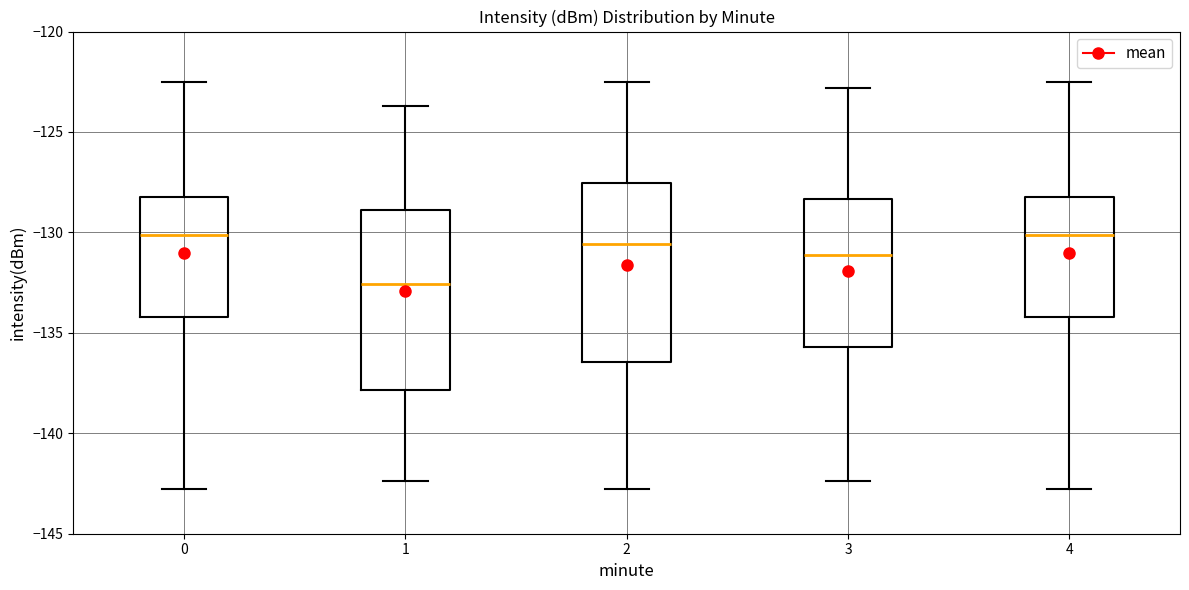

Reading left to right, read every box against the y-axis: the position of its median line, the range the box covers, and the ends of its whiskers. The values are not printed on the chart, so give them approximately, as read against the axis.

0: median -130.0, box -134.0 to -128.0, whiskers -143.0 to -122.5
1: median -132.5, box -138.0 to -129.0, whiskers -142.5 to -123.5
2: median -130.5, box -136.5 to -127.5, whiskers -143.0 to -122.5
3: median -131.0, box -135.5 to -128.5, whiskers -142.5 to -123.0
4: median -130.0, box -134.0 to -128.0, whiskers -143.0 to -122.5